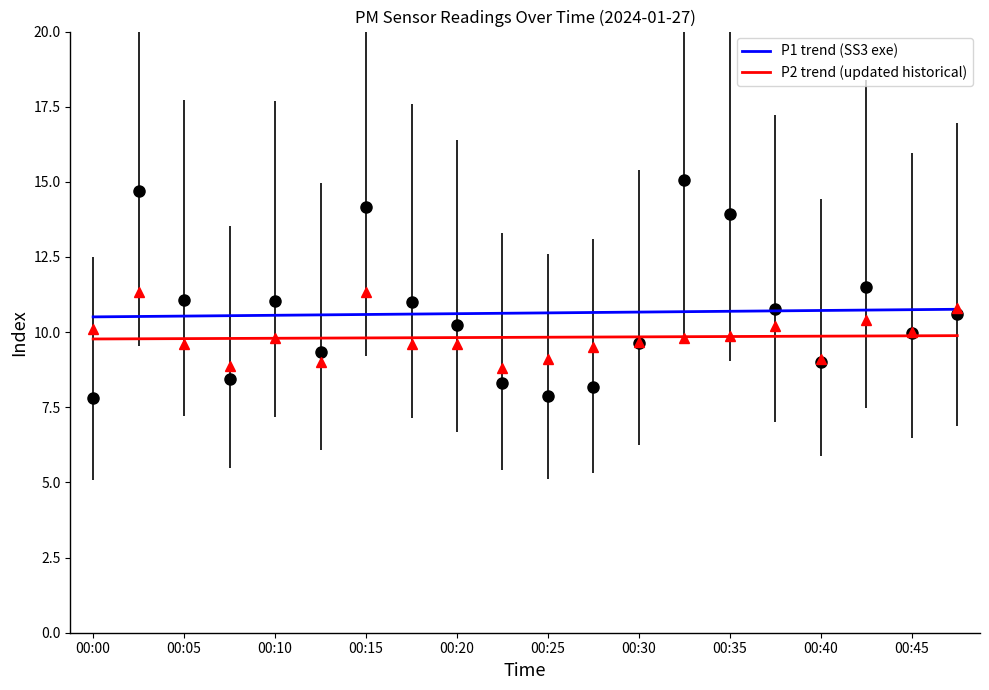

How many P2 trend (updated) values are between 9 and 10?

20